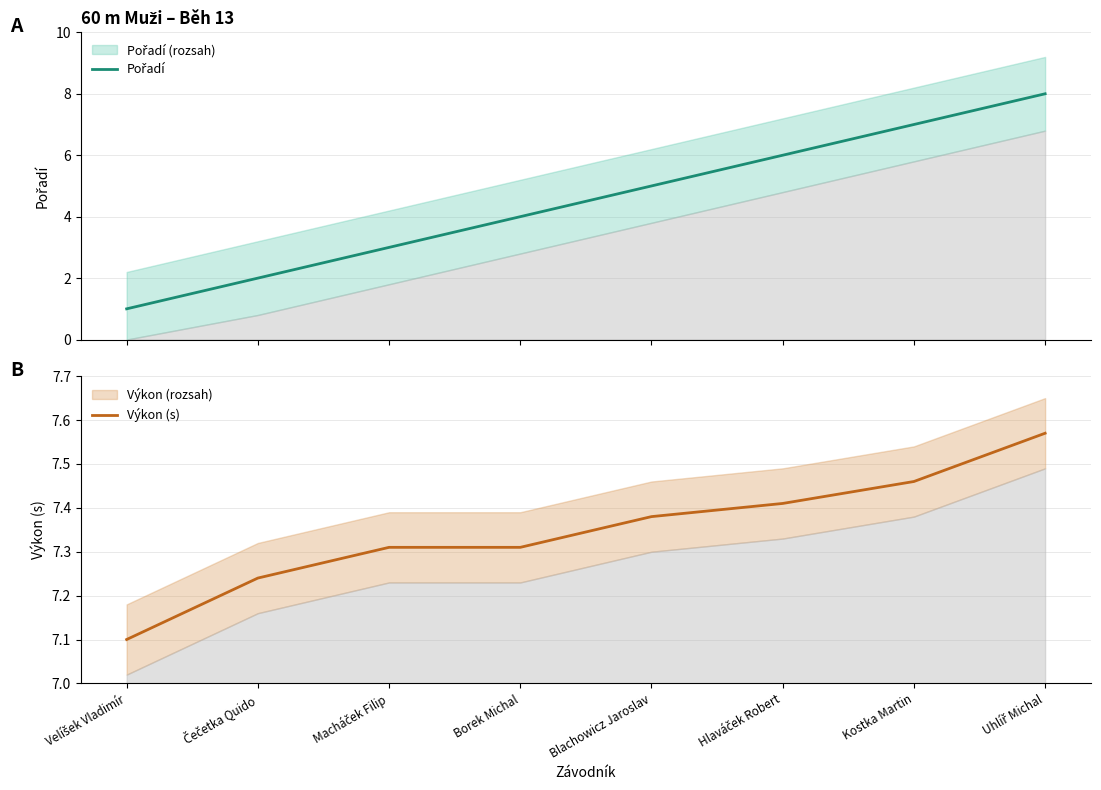

Reading left to right, transcribe all the data shown in this chart.

Pořadí: 1.0	2.0	3.0	4.0	5.0	6.0	7.0	8.0
Výkon (s): 7.1	7.2	7.3	7.3	7.4	7.4	7.5	7.6